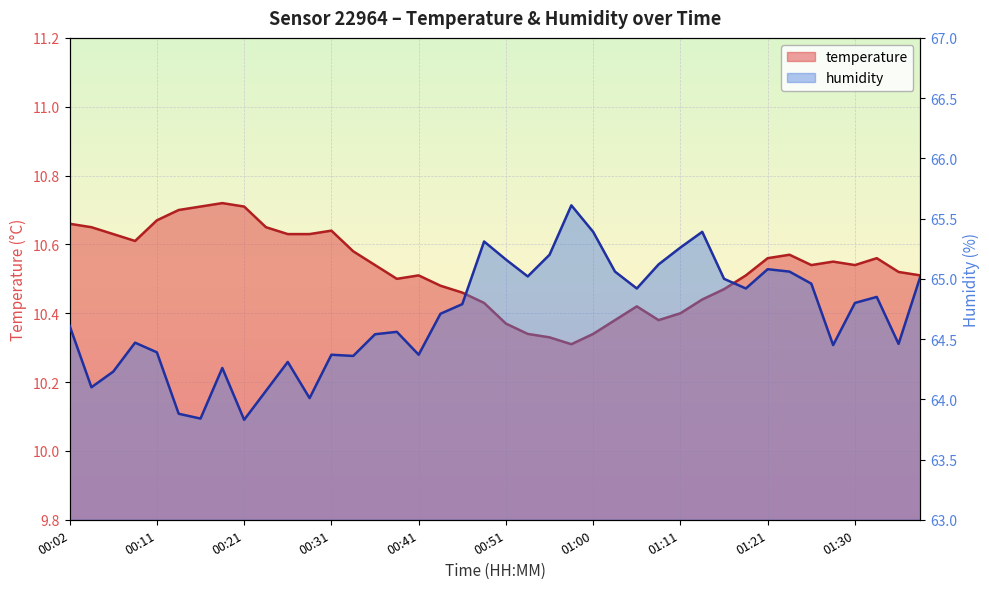

What are all the series names shown in the legend?

temperature, humidity